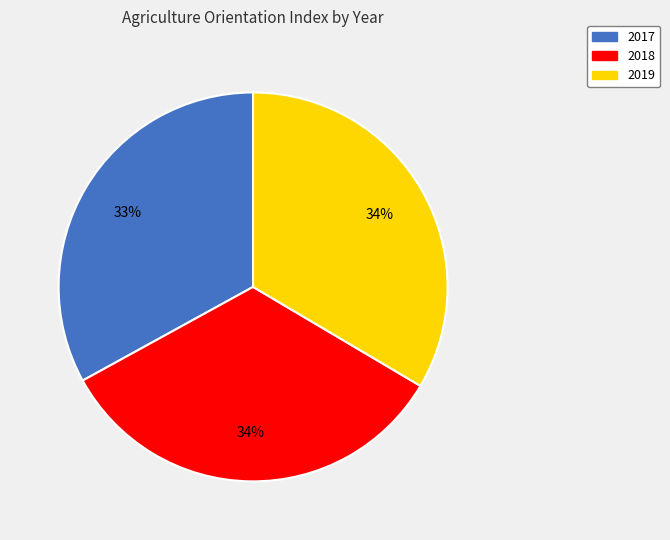

Is it true that 2018 is 28% of the pie?

False